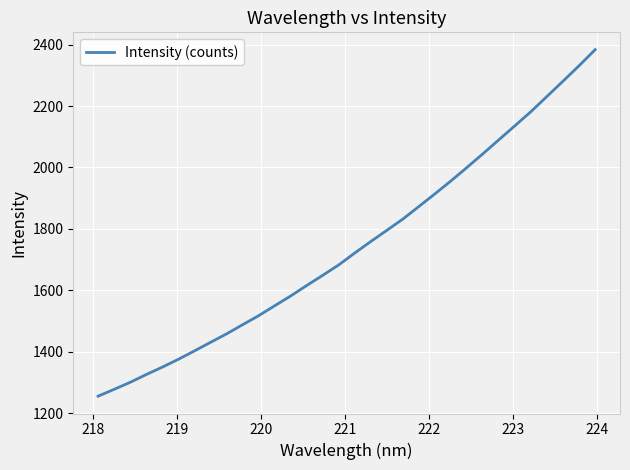

What is the difference between the maximum and minimum values?

1127.6